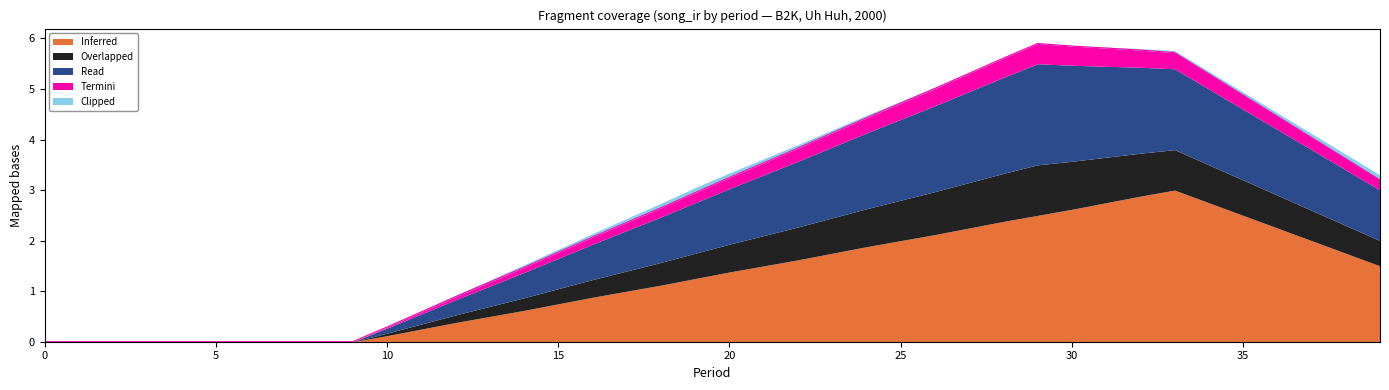

The Termini series shows 0.2 at 36. True or false?

False